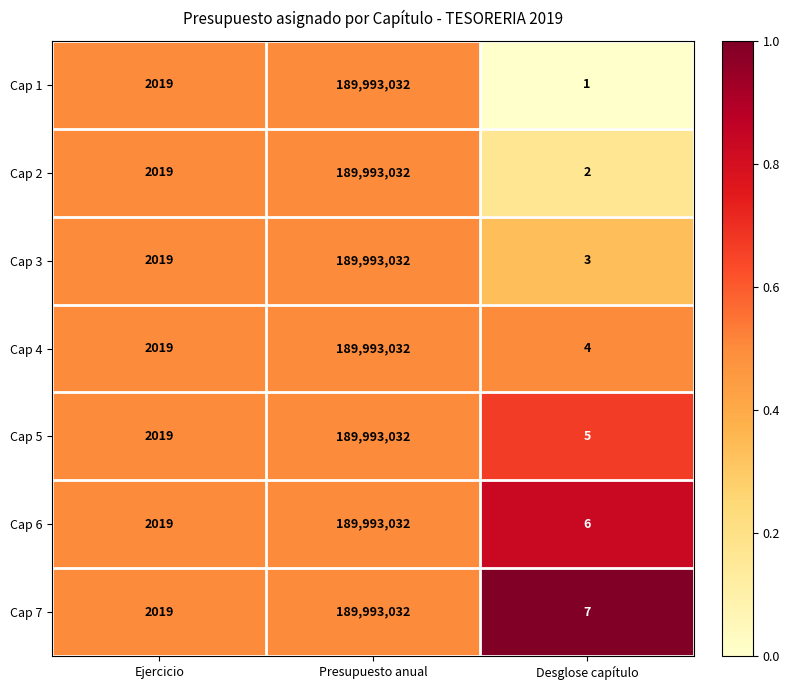

Which category has the highest value in the Cap 4 series?

Presupuesto anual